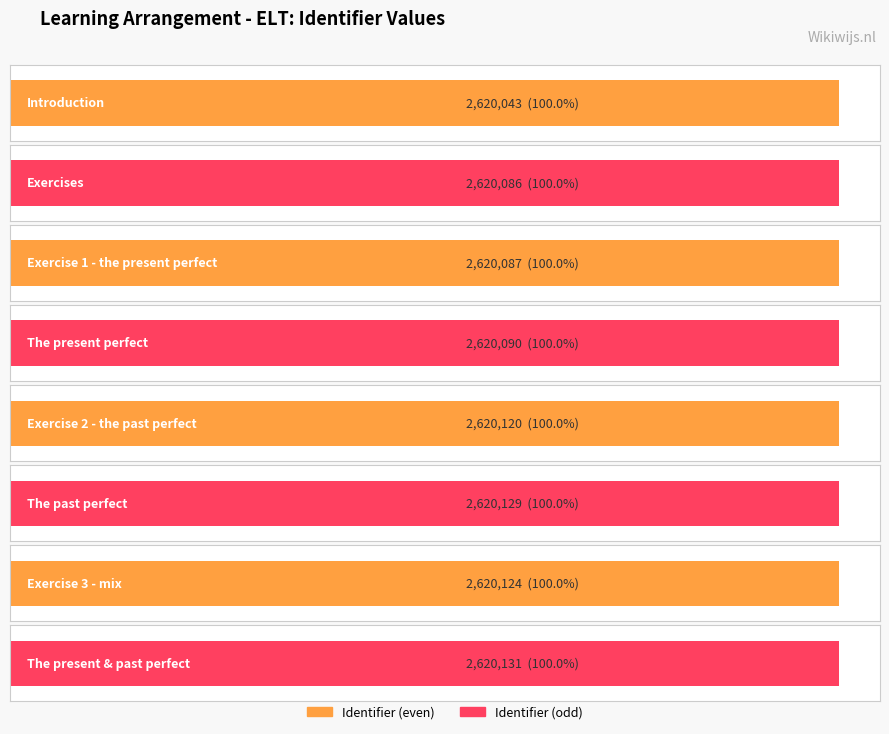

Where does the data first go above 2620120?

The past perfect